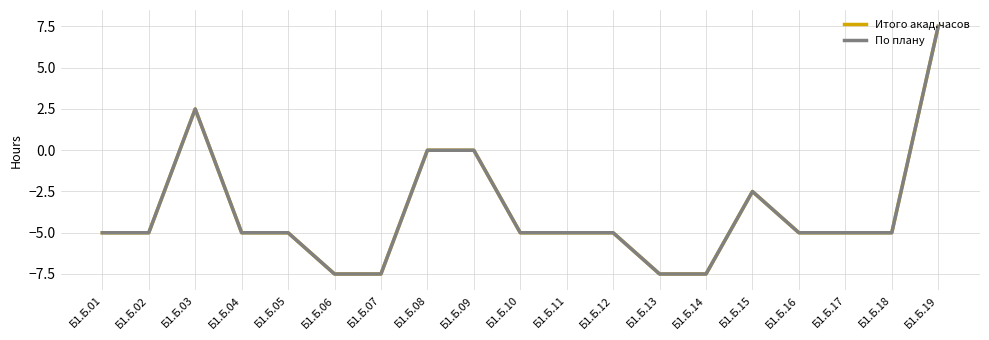

Where is Итого акад.часов nearest to the value 0?

Б1.Б.08